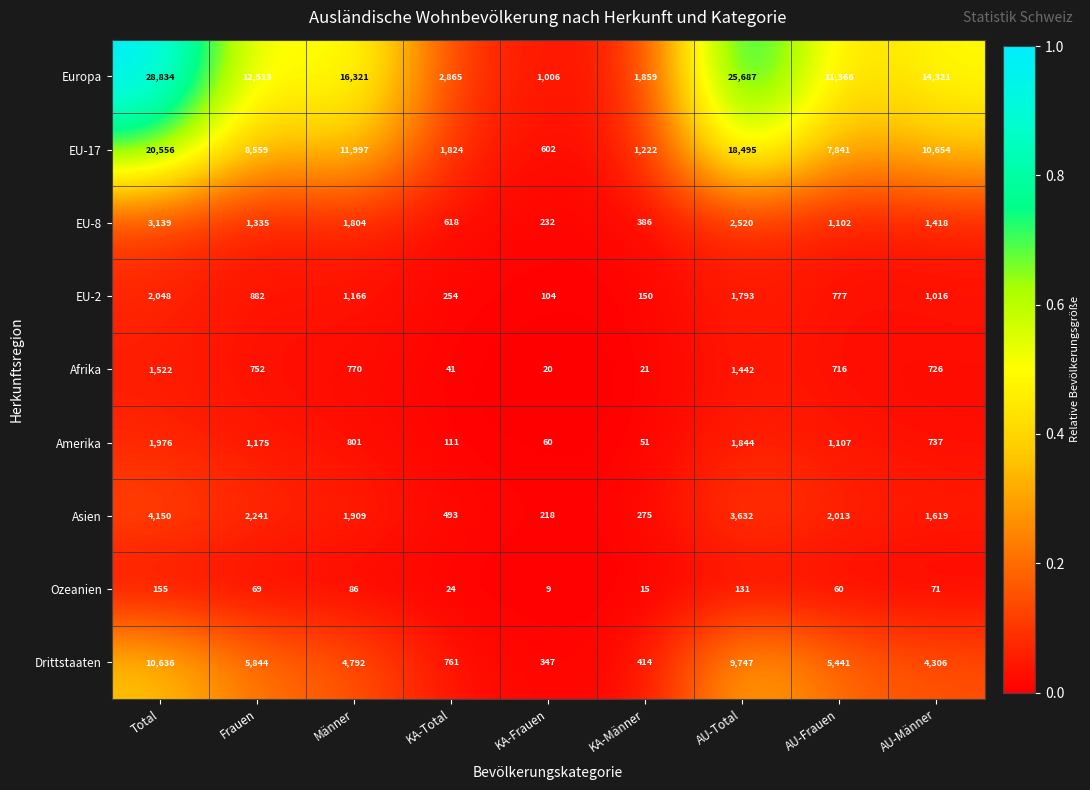

Rank the series by their maximum value, from highest to lowest.

Europa, EU-17, Drittstaaten, Asien, EU-8, EU-2, Amerika, Afrika, Ozeanien